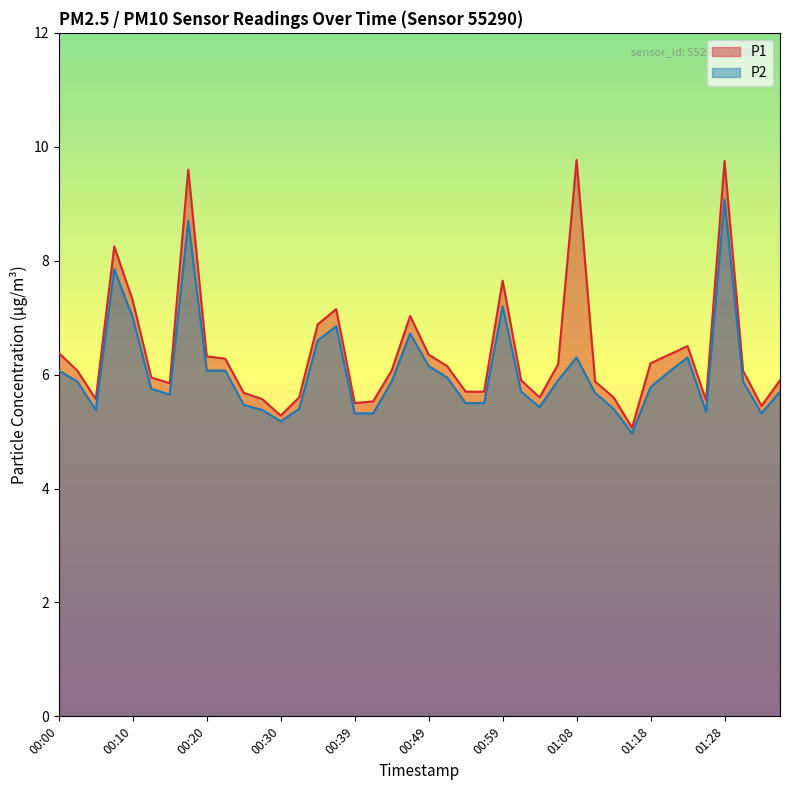

What is the minimum value shown in the chart?

5.0